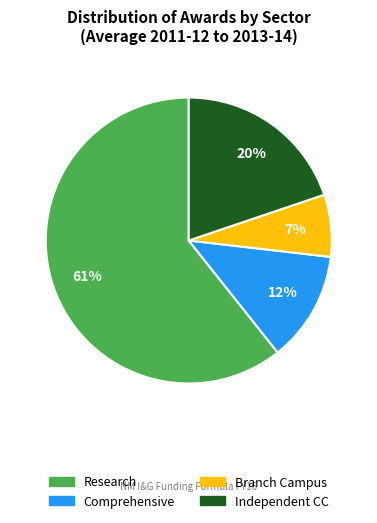

Do Independent CC and Comprehensive together represent more than half of the pie?

No